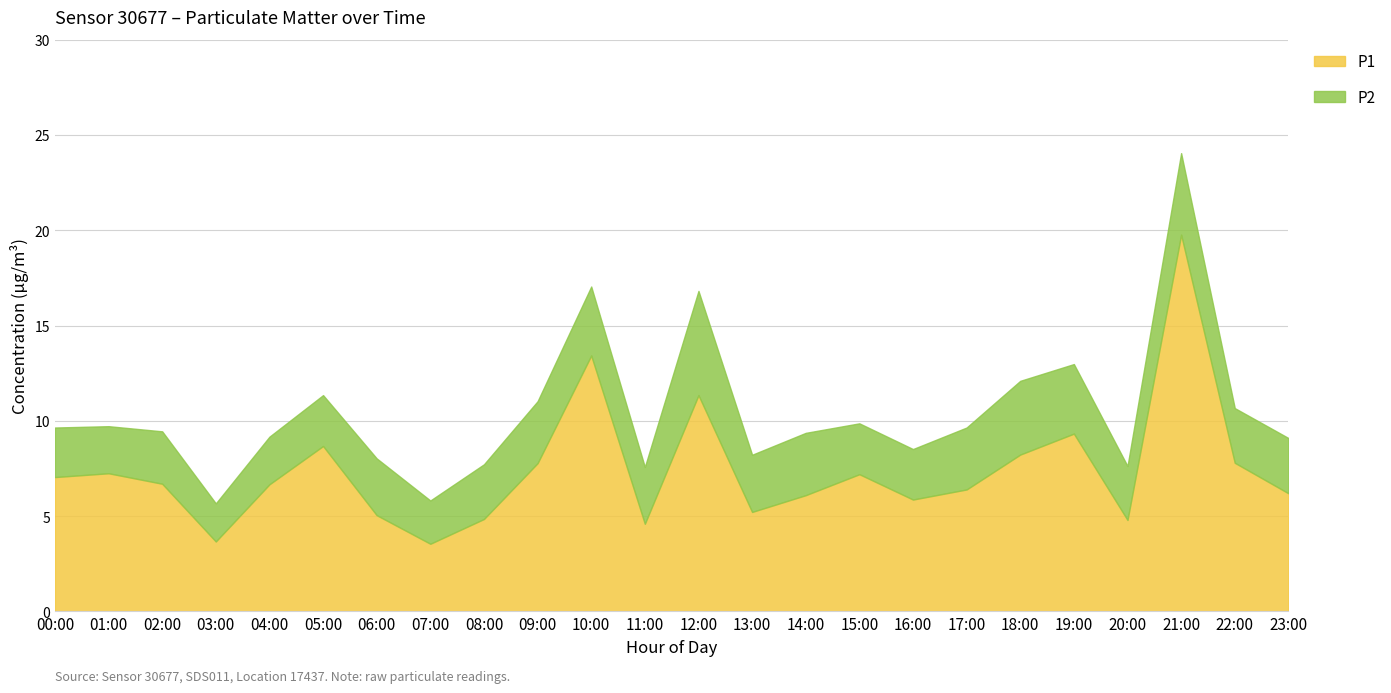

What are all the series names shown in the legend?

P1, P2